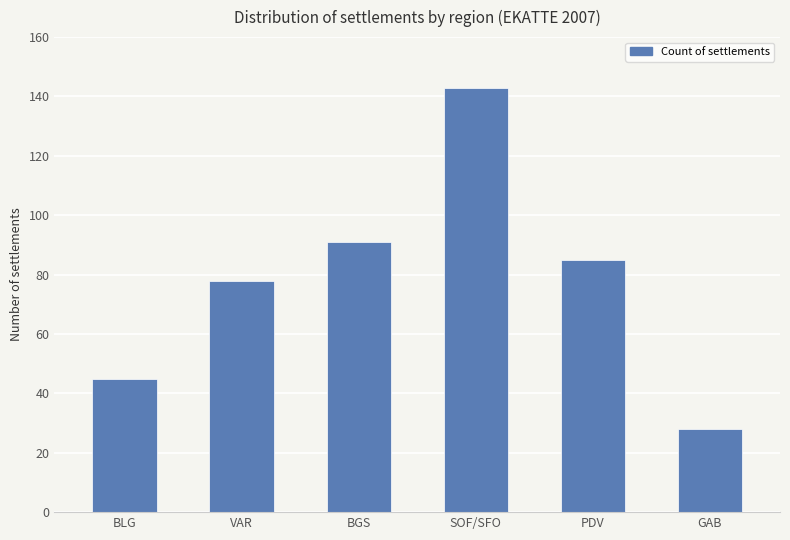

List the labels in order of value, smallest first.

GAB, BLG, VAR, PDV, BGS, SOF/SFO